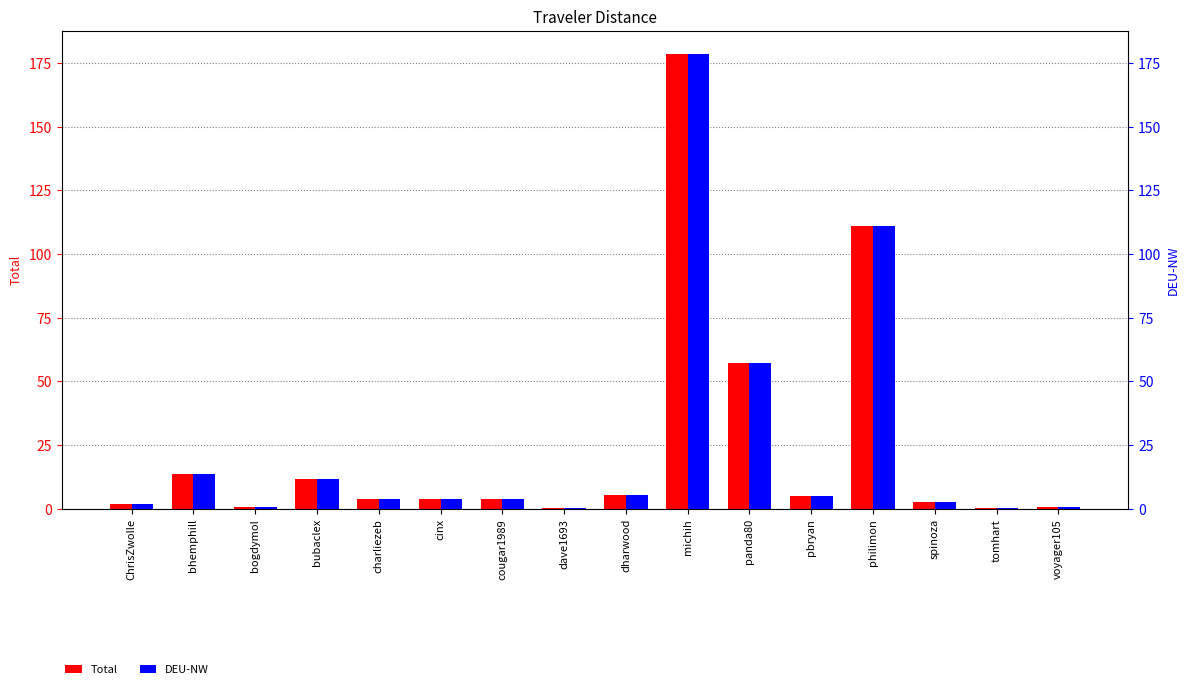

What is the difference between the DEU-NW values at voyager105 and charliezeb?

3.2